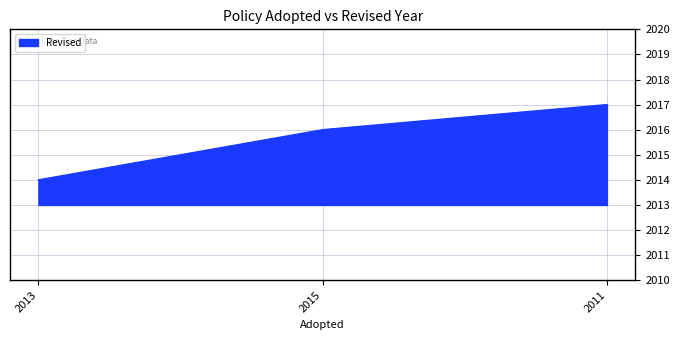

Which category has the highest value across all series?

2011